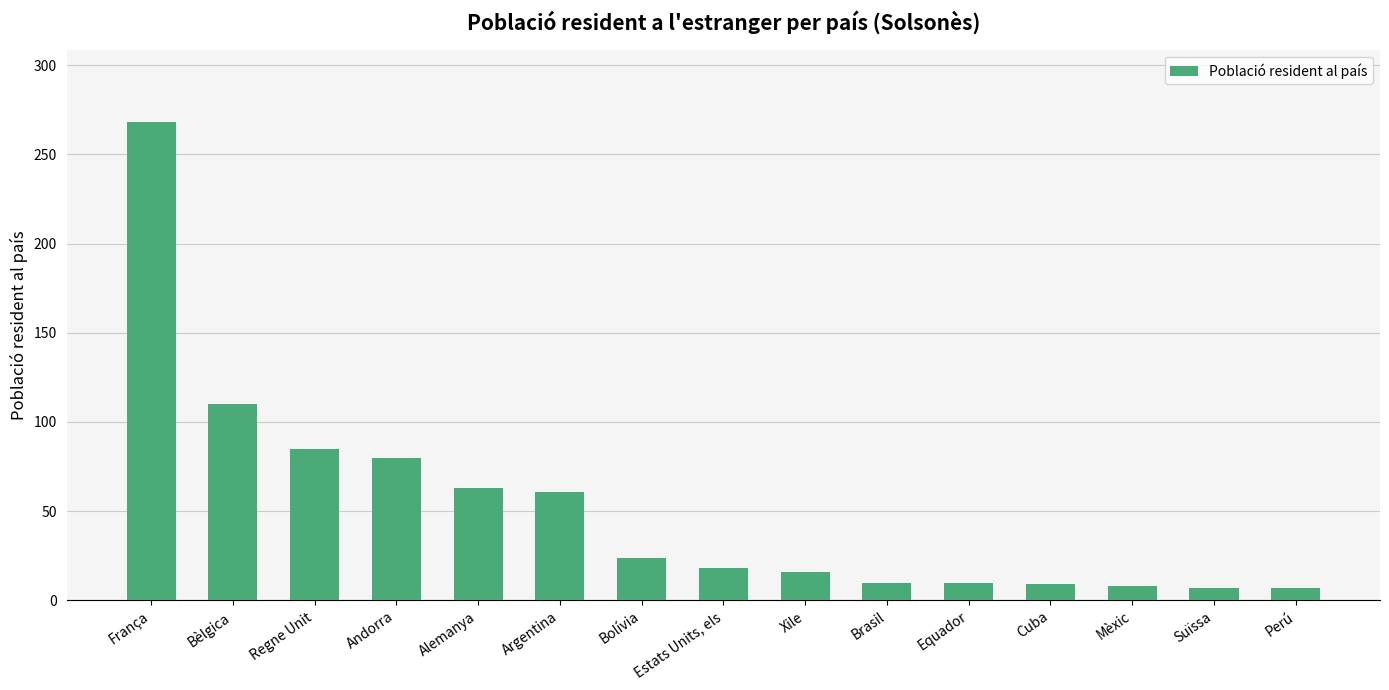

The chart shows a value of 16 at Xile. True or false?

True